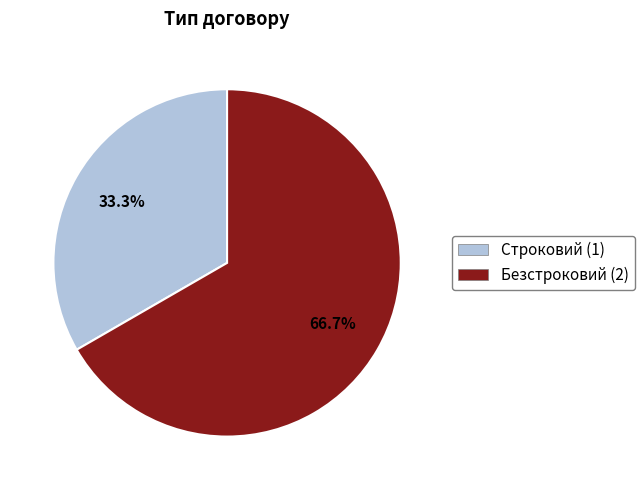

Approximately how many times larger is the value at Строковий compared to Безстроковий?

0.5